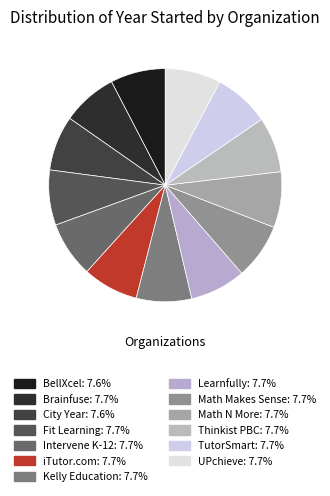

How many segments does this pie chart have?

13